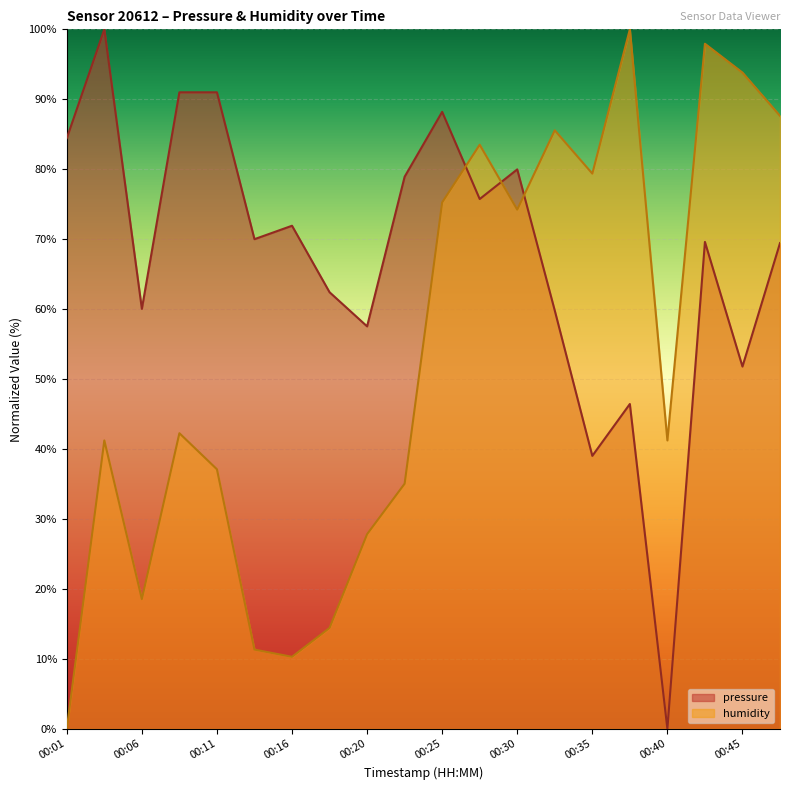

How many values in the pressure series exceed 70?

10